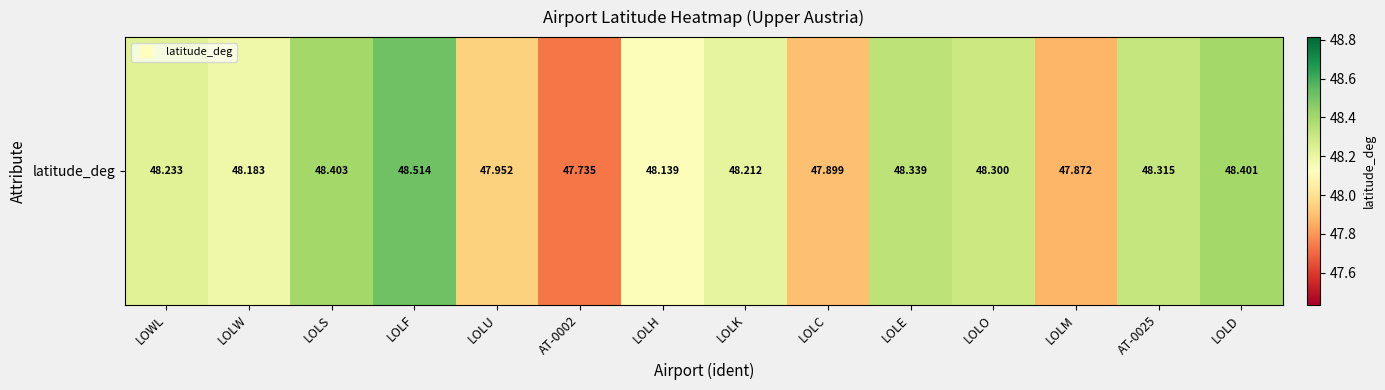

What value does the data have at LOLW?

48.2